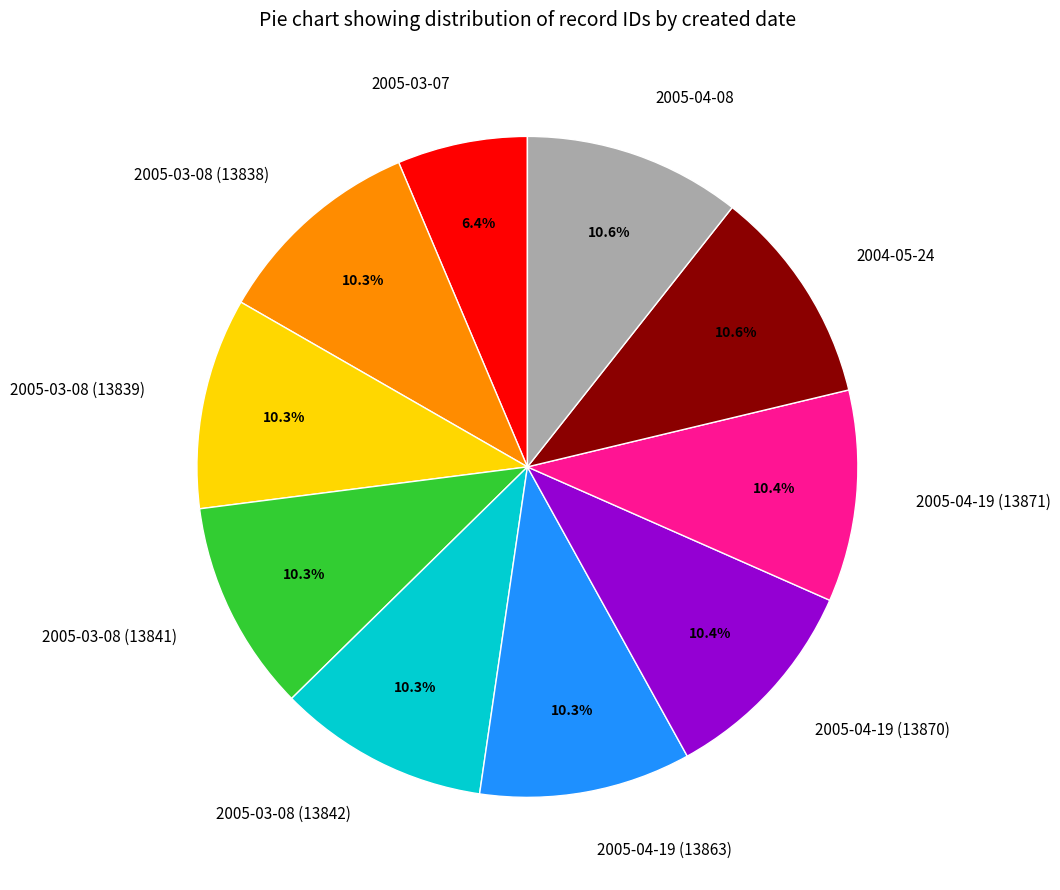

How many segments does this pie chart have?

10